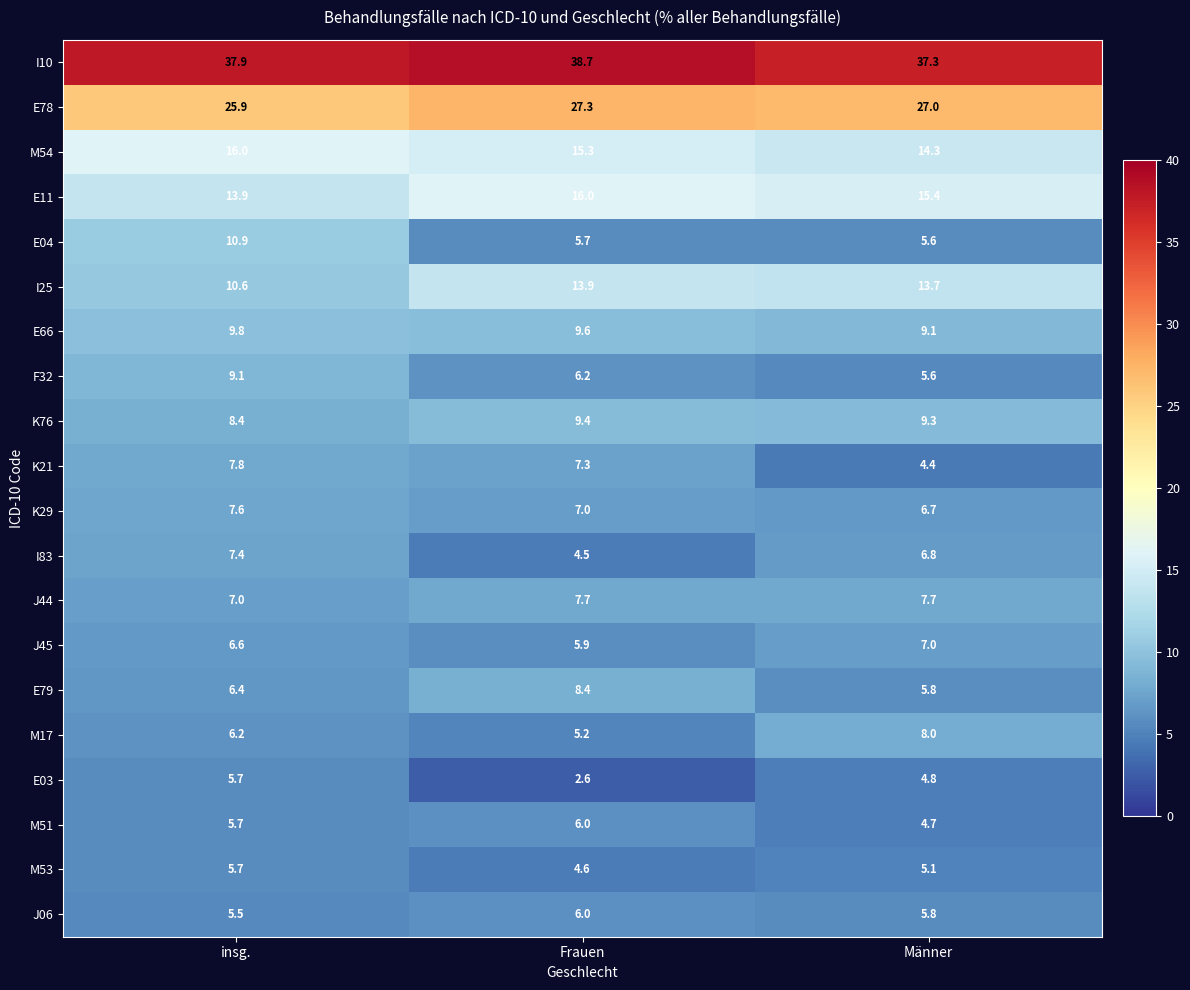

What is the difference between the maximum and minimum values in the I10 series?

1.4